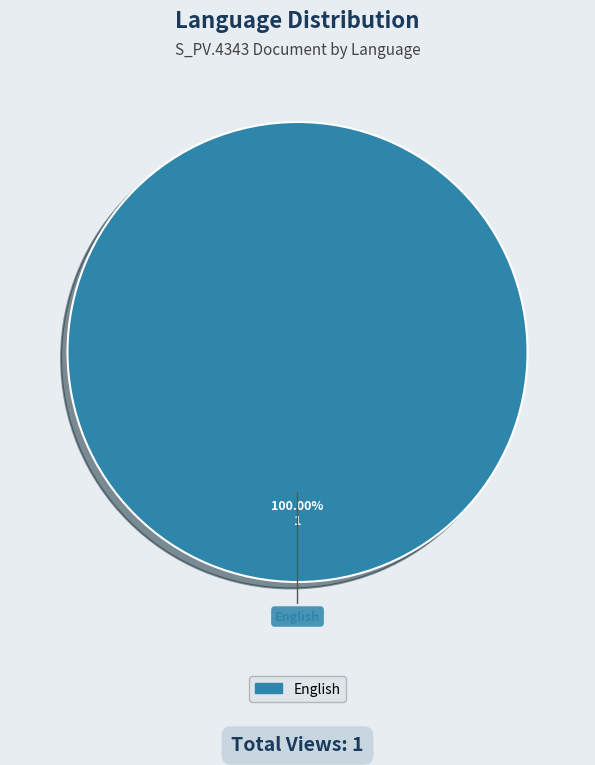

How many slices are in this pie chart?

1